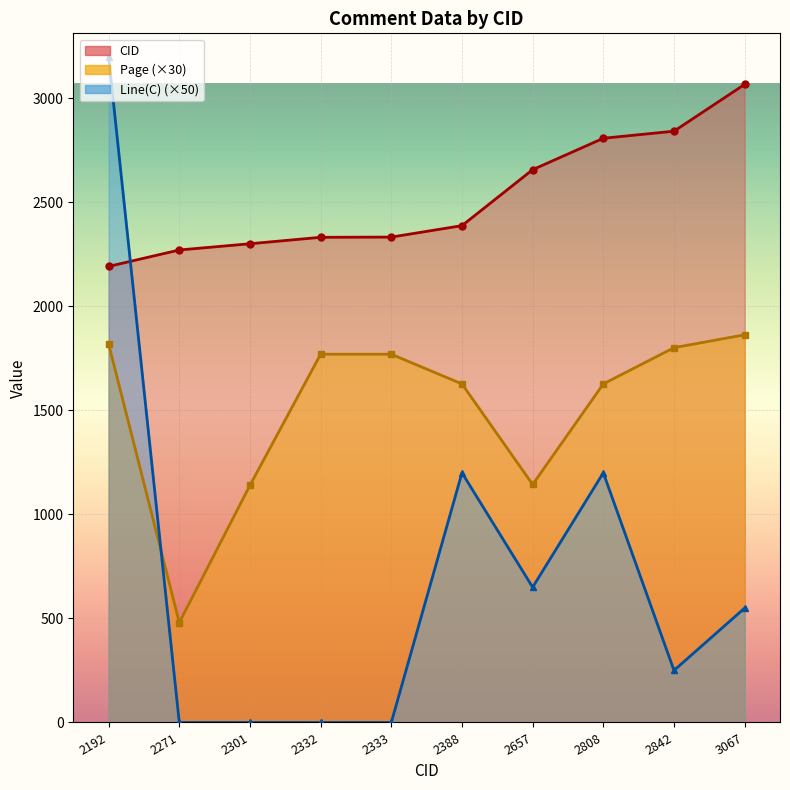

Reading left to right, list all the values displayed in this chart.

CID: 2192.0	2271.0	2301.0	2332.0	2333.0	2388.0	2657.0	2808.0	2842.0	3067.0
Page: 1819.2	480.0	1140.0	1770.0	1770.0	1627.2	1143.9	1627.2	1801.5	1863.3
Line(C): 3200.0	0.0	0.0	0.0	0.0	1200.0	650.0	1200.0	250.0	550.0